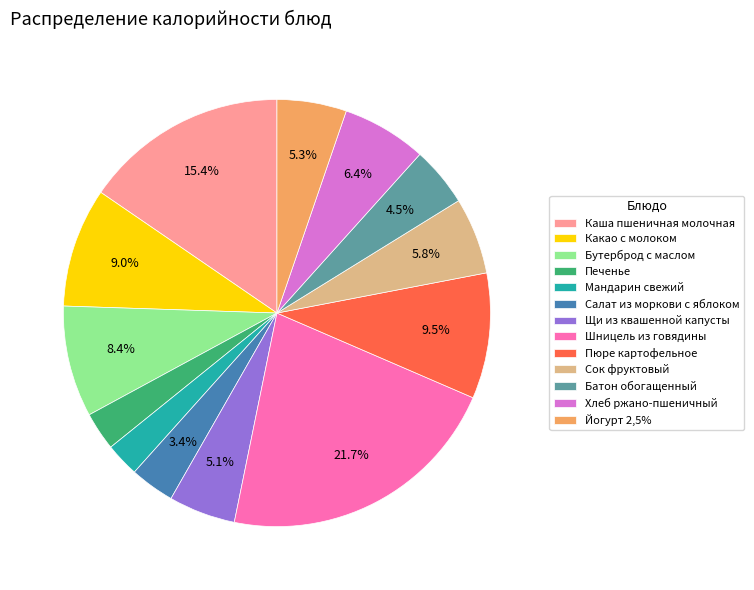

Between Йогурт 2,5% and Пюре картофельное, which is larger?

Пюре картофельное